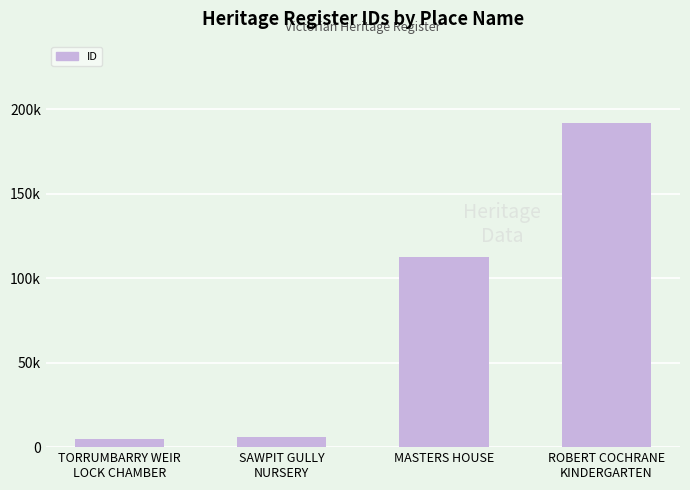

What position from the right is MASTERS HOUSE?

2